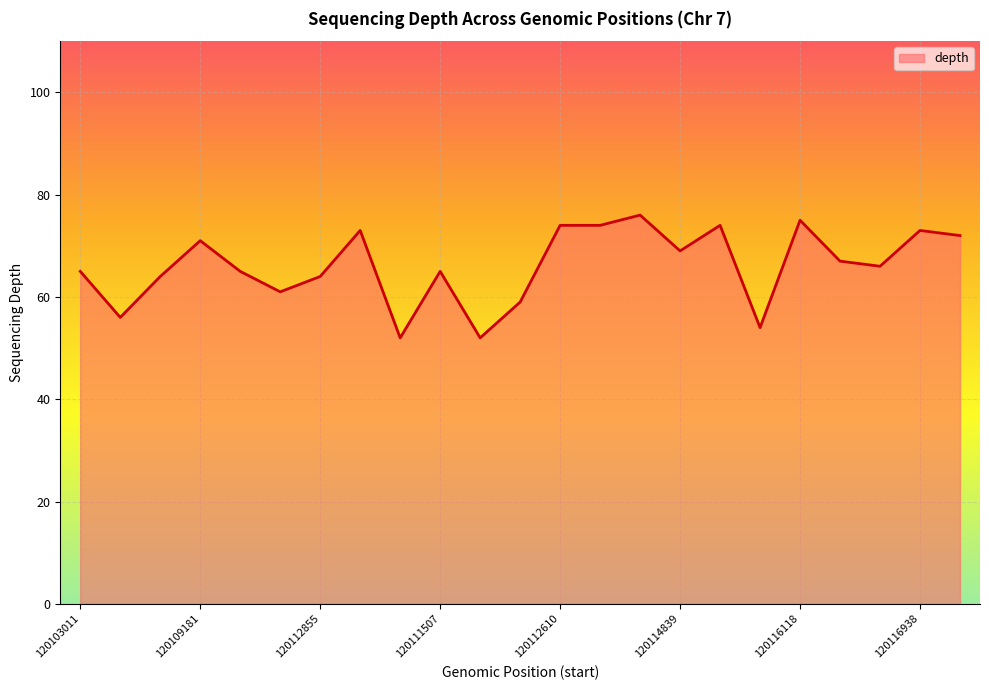

What is the difference between the second highest and minimum values?

23